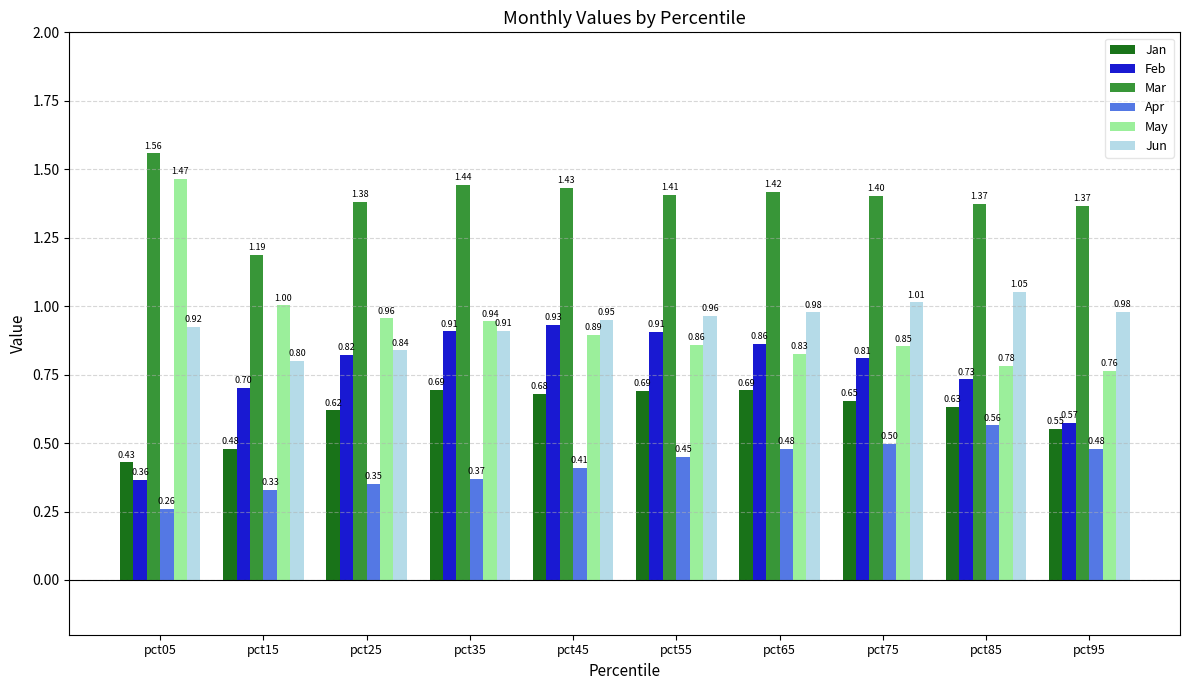

At how many categories does at least one series exceed 0?

10